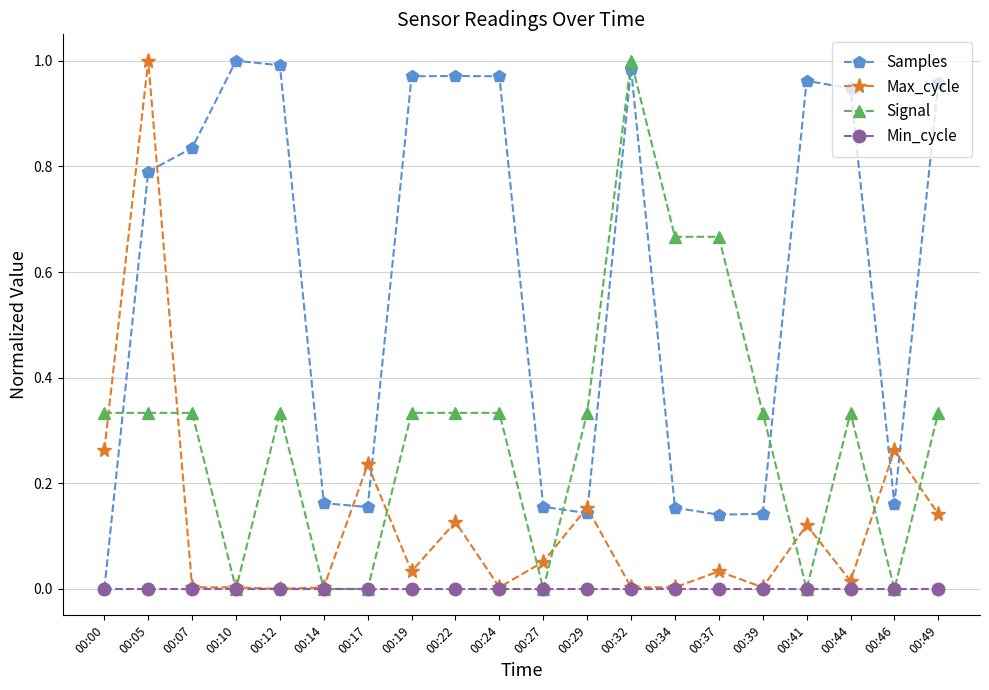

Which series has the largest total across all categories?

Samples